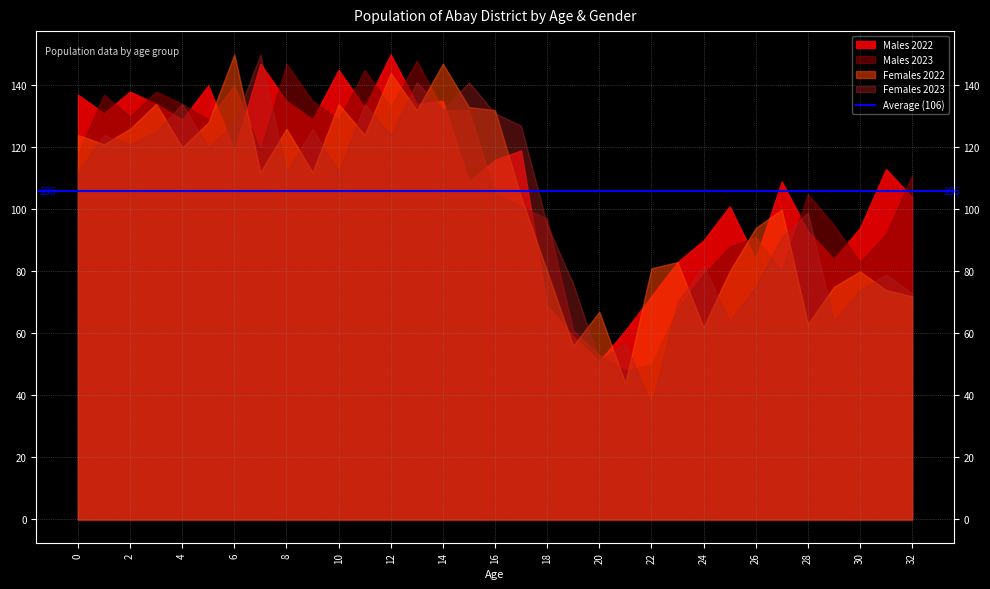

At which category does Females 2022 reach its first local peak?

3